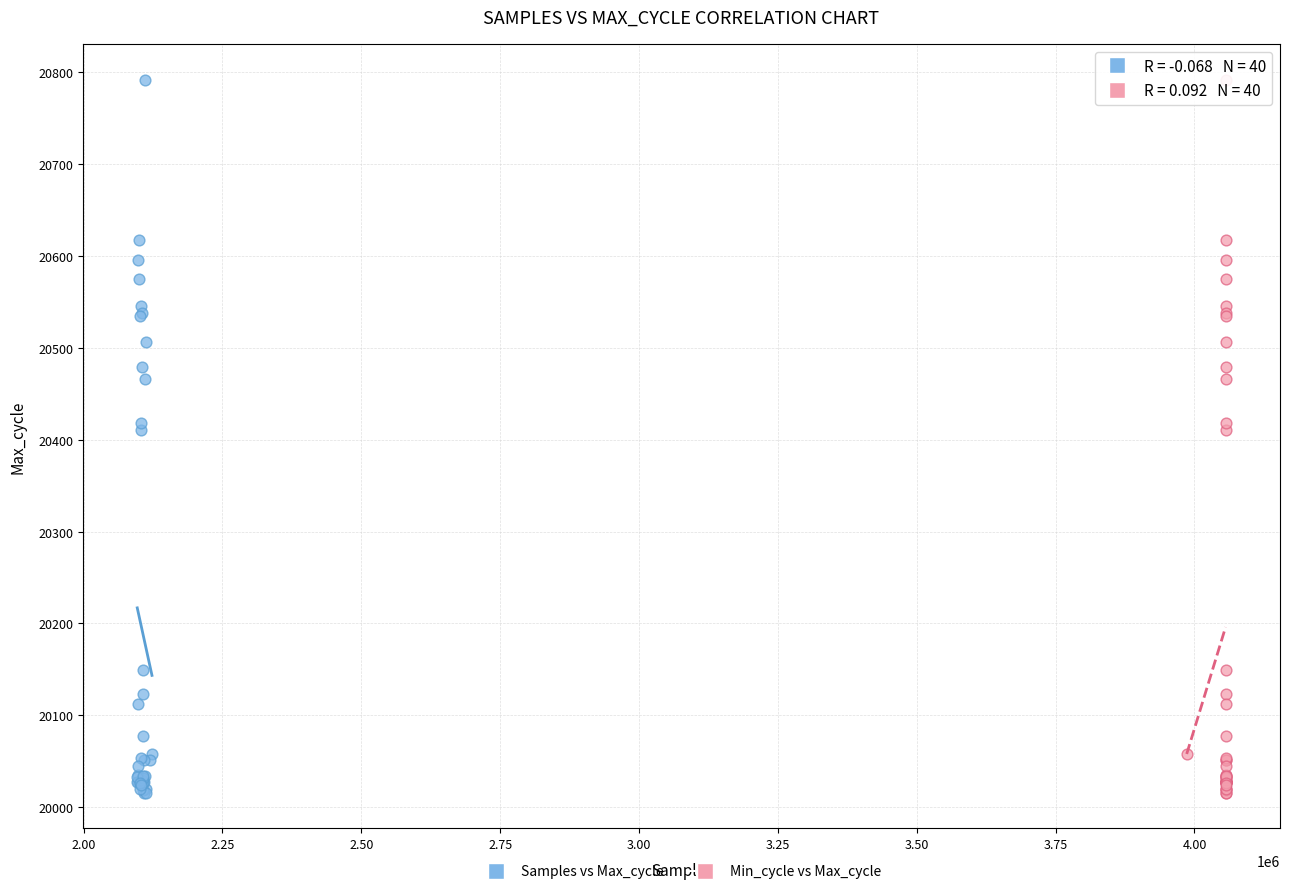

What are all the series names shown in the legend?

Samples vs Max_cycle, Min_cycle vs Max_cycle